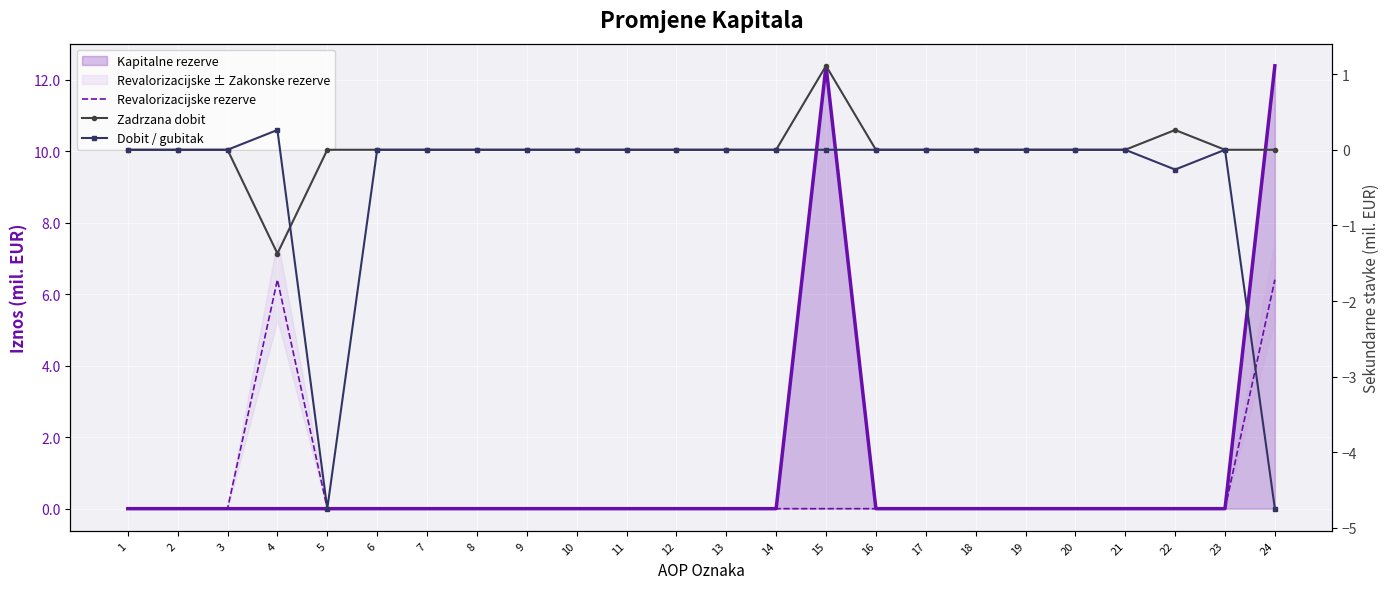

Rank the categories by Dobit / gubitak value from lowest to highest.

5, 24, 22, 1, 2, 3, 6, 7, 8, 9, 10, 11, 12, 13, 14, 15, 16, 17, 18, 19, 20, 21, 23, 4